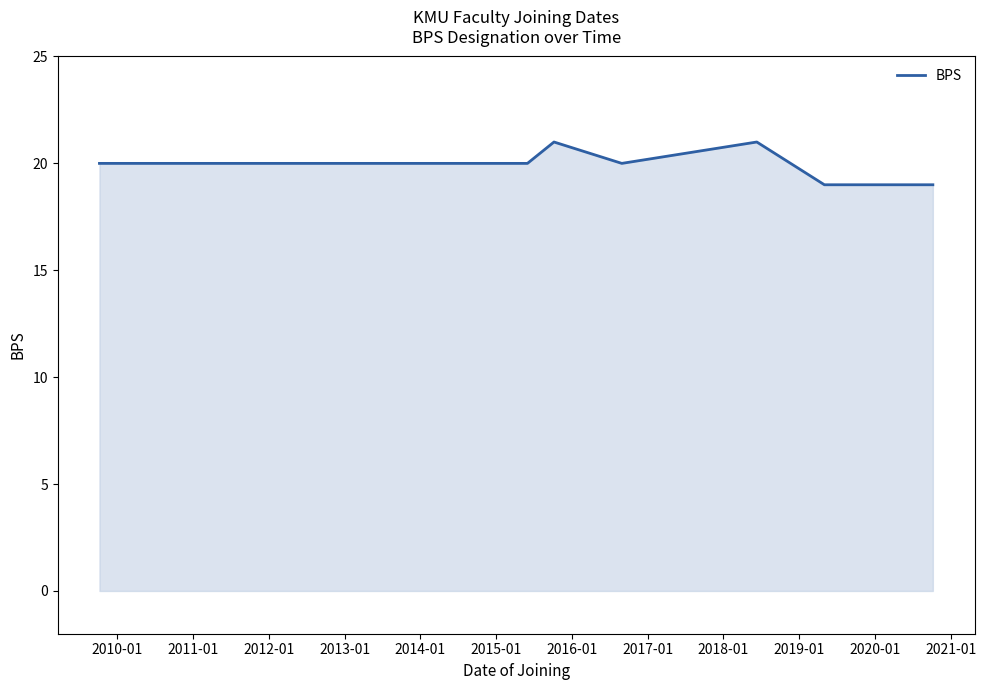

What is the maximum value shown in the chart?

21